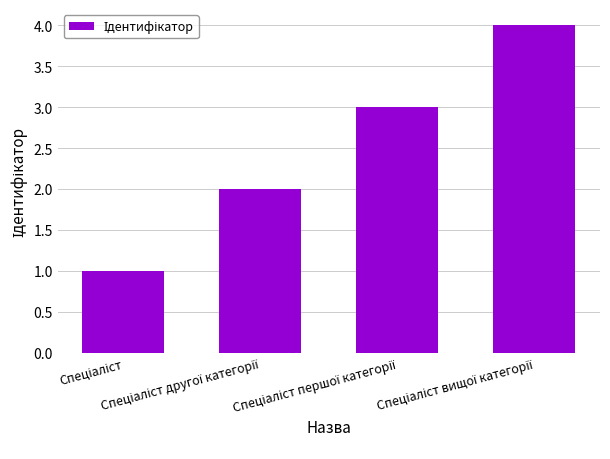

What is the sum of all values?

10